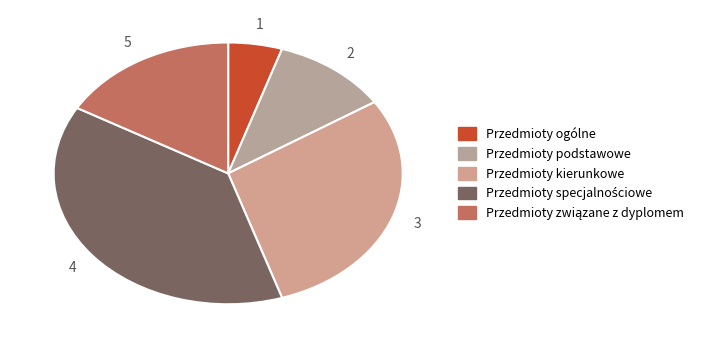

Count the number of slices in the pie.

5